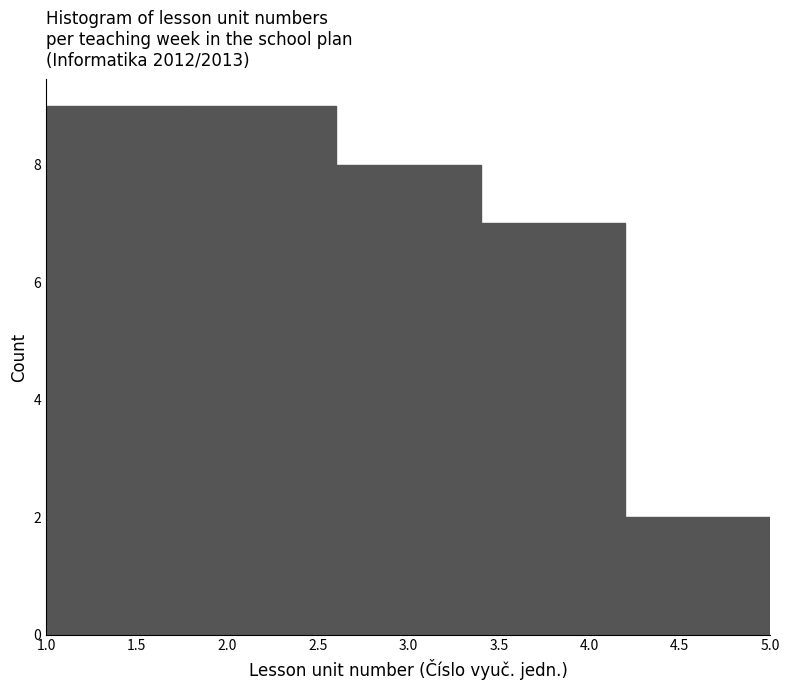

Reading left to right, transcribe this chart: for each bar, give the range it covers on the x-axis and its height. The values are not printed on the chart, so give them approximately, as read against the axis.

1.0 to 1.8: 9
1.8 to 2.6: 9
2.6 to 3.4: 8
3.4 to 4.2: 7
4.2 to 5.0: 2